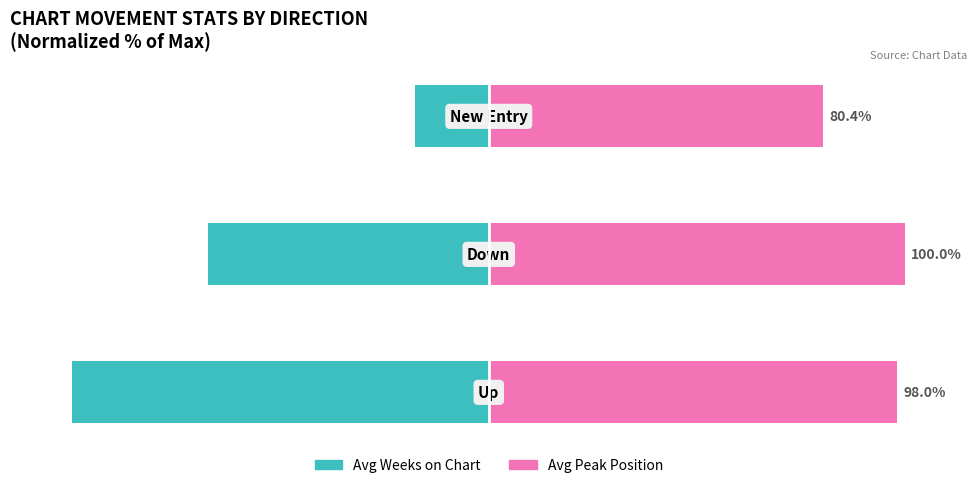

Which has a higher value, −50 or −150?

−50